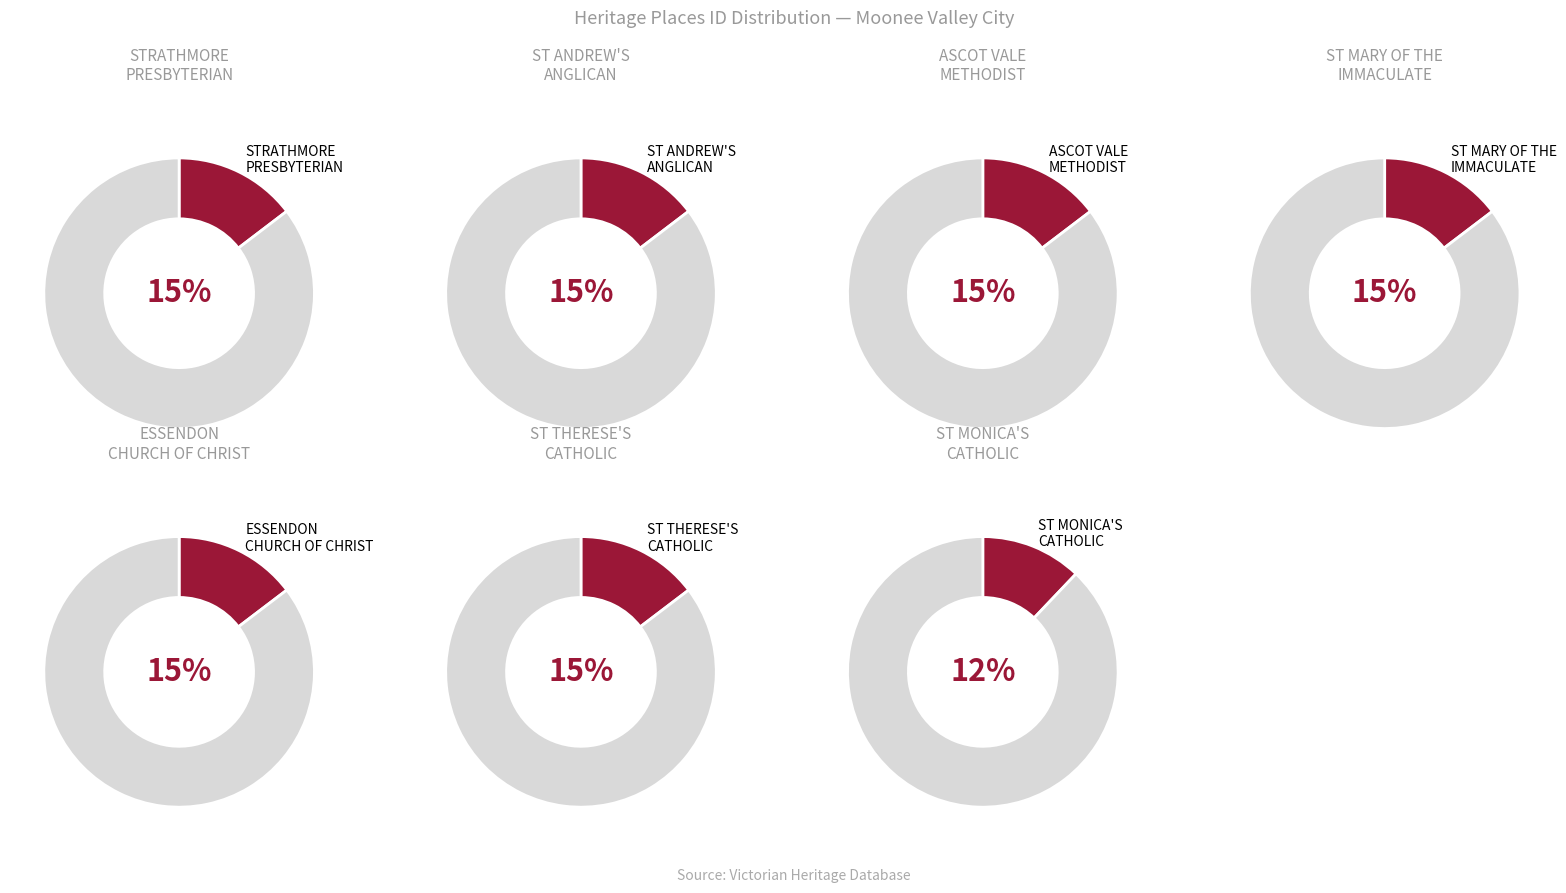

To the nearest percent, what is the difference between the largest and smallest slice percentages?

3%